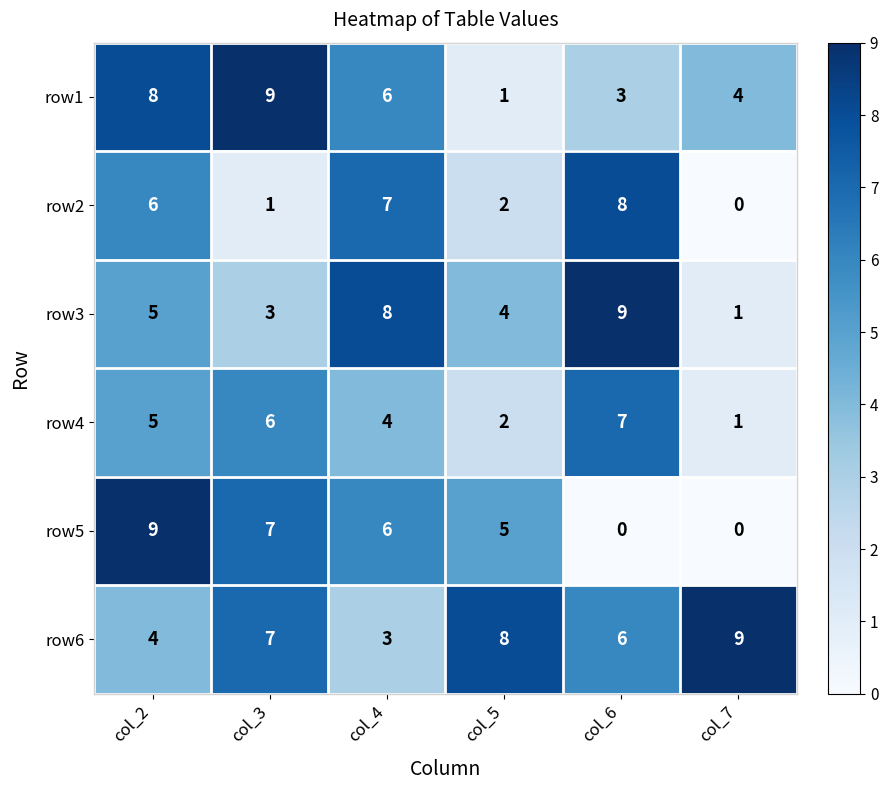

The value of row5 at col_2 is 12. True or false?

False